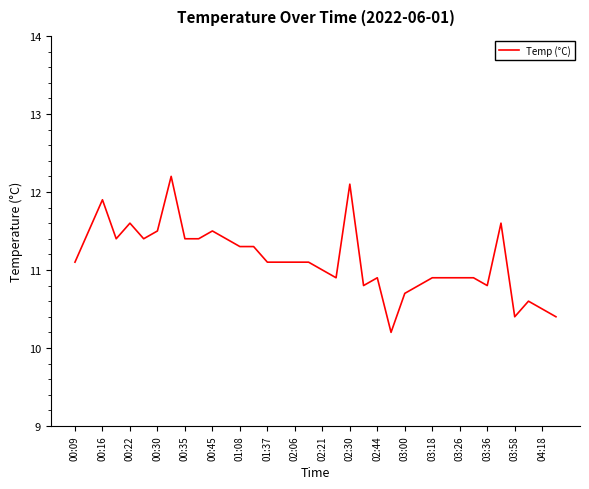

What is the difference between the maximum and minimum values?

2.0